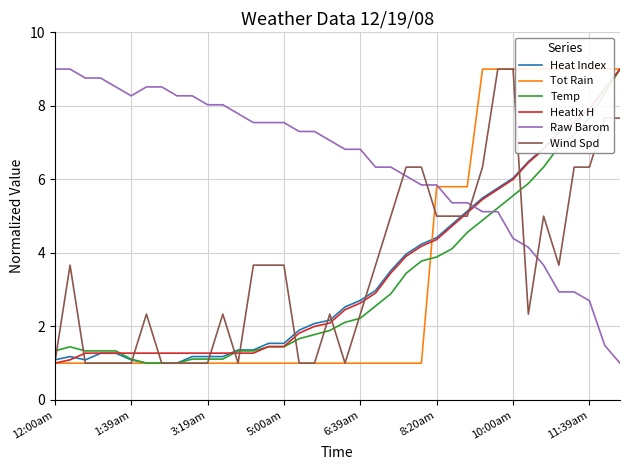

What is the maximum value for Wind Spd?

9.0